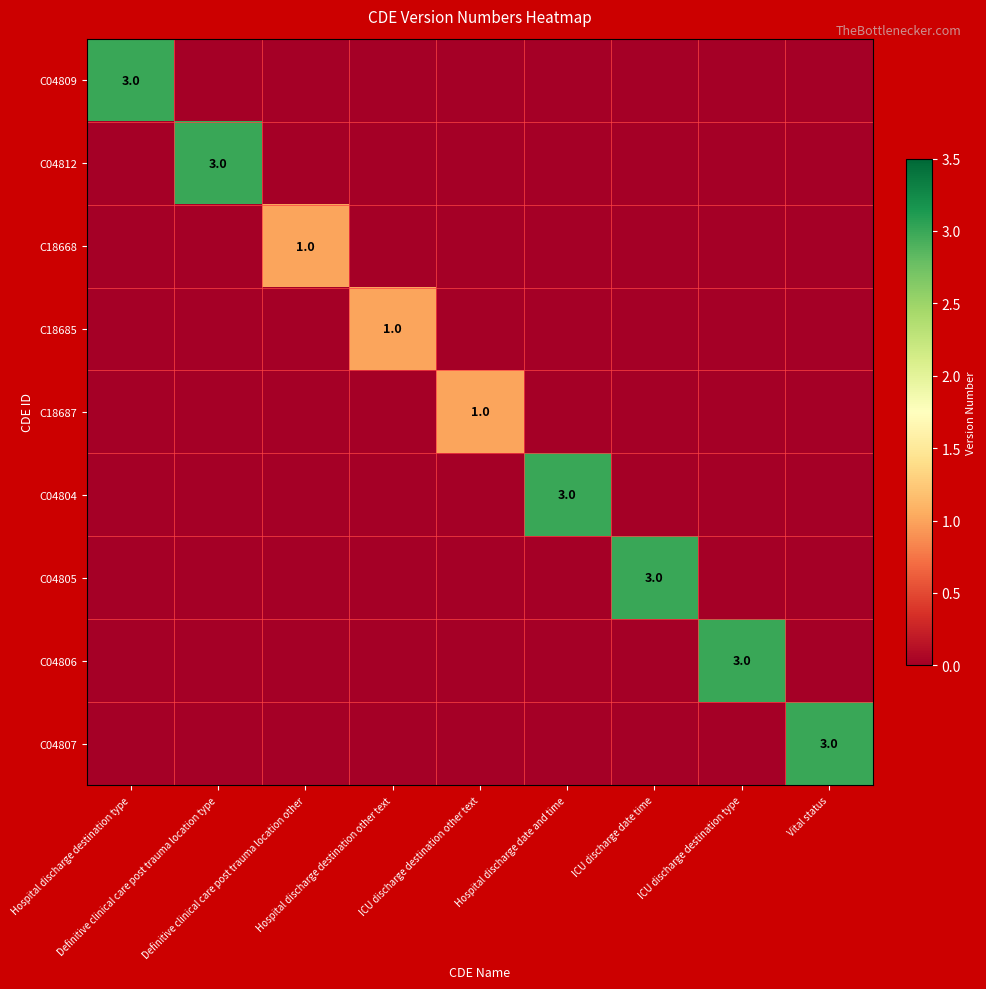

List the series in order of their peak value, highest first.

C04809, C04812, C04804, C04805, C04806, C04807, C18668, C18685, C18687